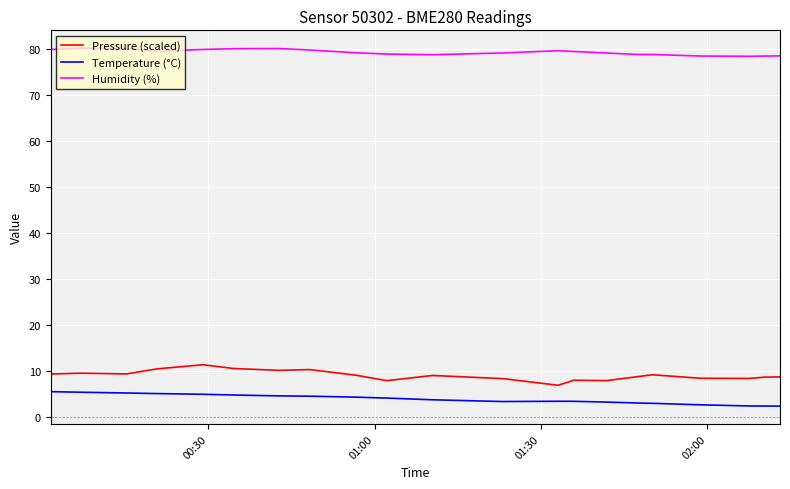

What are all the series names shown in the legend?

Pressure (scaled), Temperature (°C), Humidity (%)